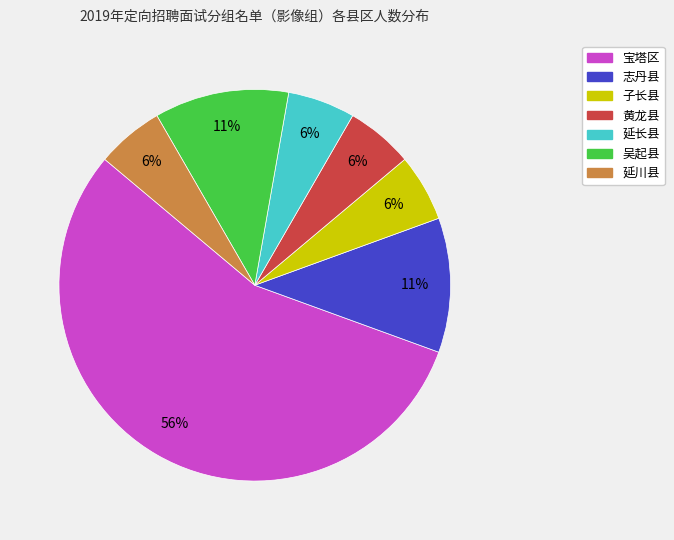

To the nearest percent, what is the average slice percentage?

14%